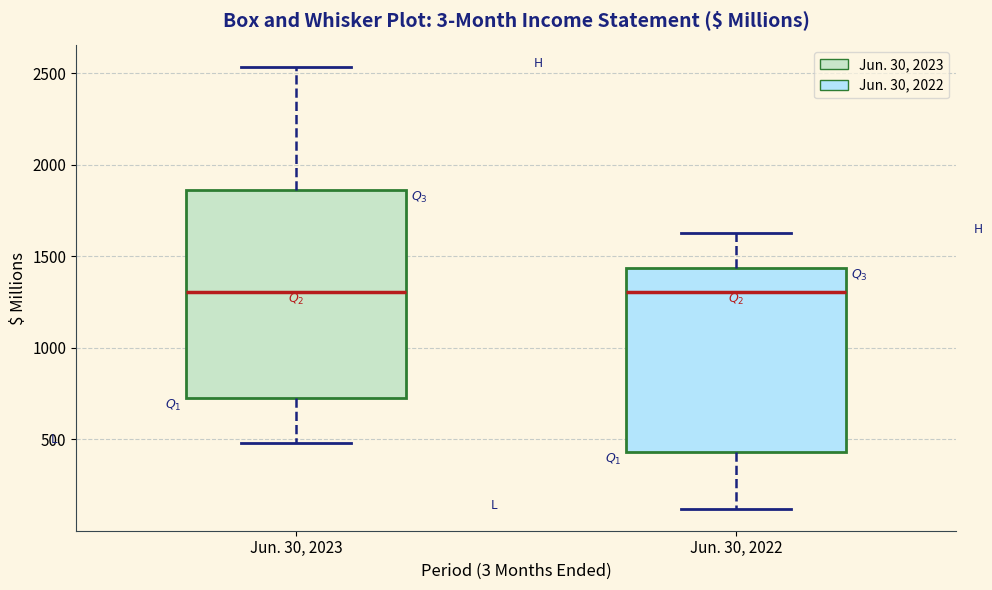

Reading left to right, transcribe this box plot: for each box, give where its median line is, the range the box spans, and where its two whiskers end, as read against the y-axis. The values are not printed on the chart, so give them approximately, as read against the axis.

Jun. 30, 2023: median 1300, box 700 to 1850, whiskers 500 to 2550
Jun. 30, 2022: median 1300, box 450 to 1450, whiskers 100 to 1650